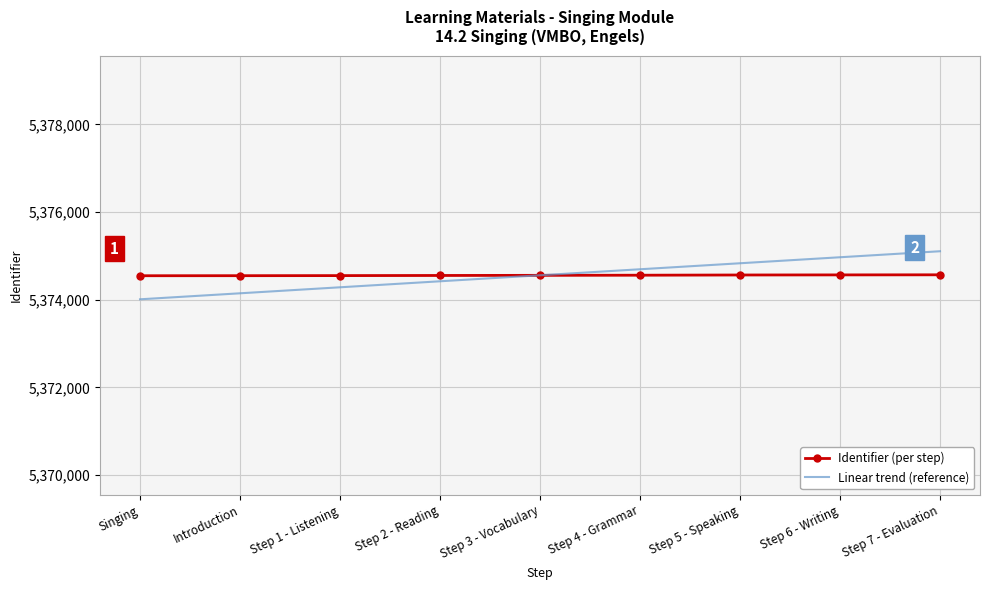

Is it true that Linear trend (reference) equals 1940801.3 at Step 7 - Evaluation?

False